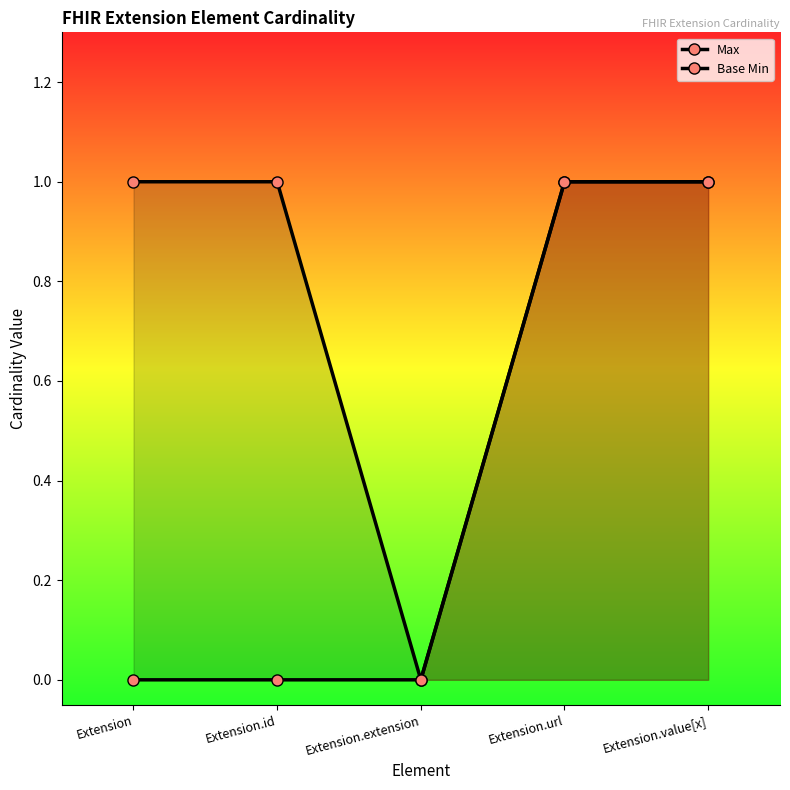

What is the sum of the Base Min values at Extension.id and Extension.value[x]?

1